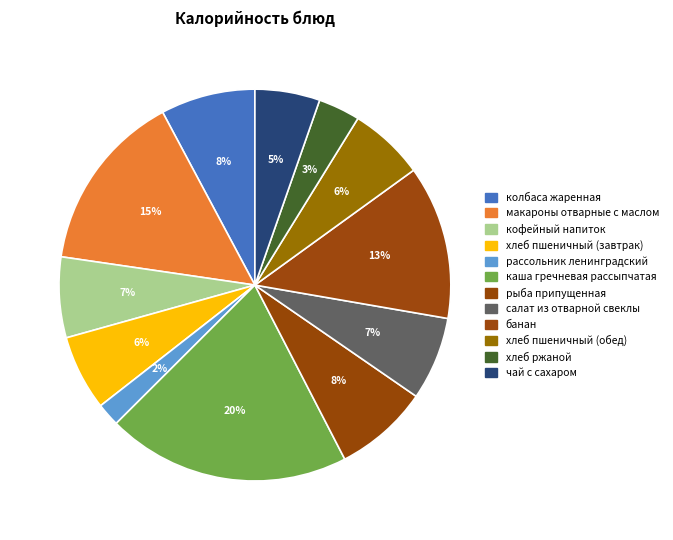

Is there any slice that represents more than half of the pie?

No